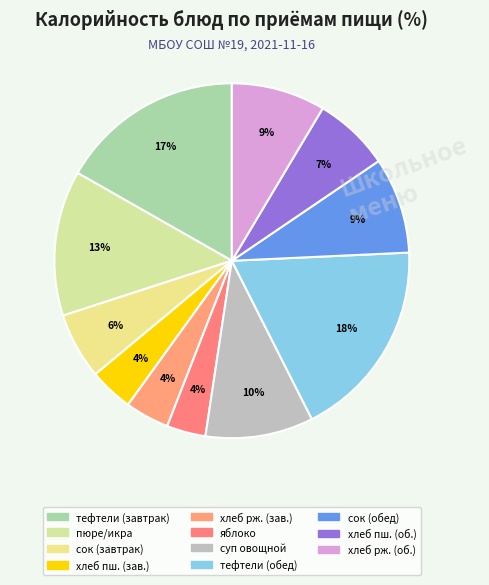

How many slices are in this pie chart?

11